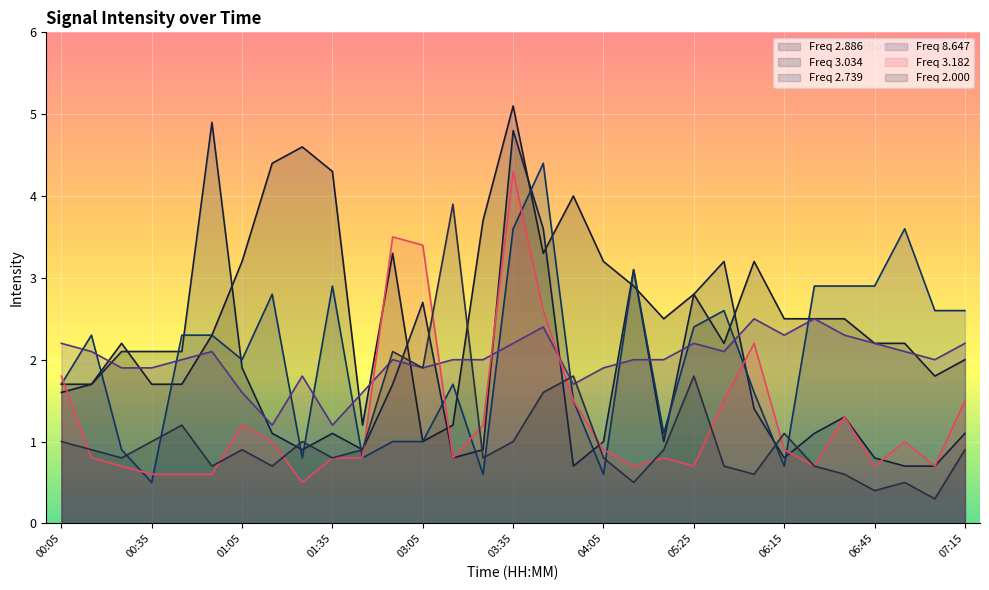

What is the maximum value shown in the chart?

5.1